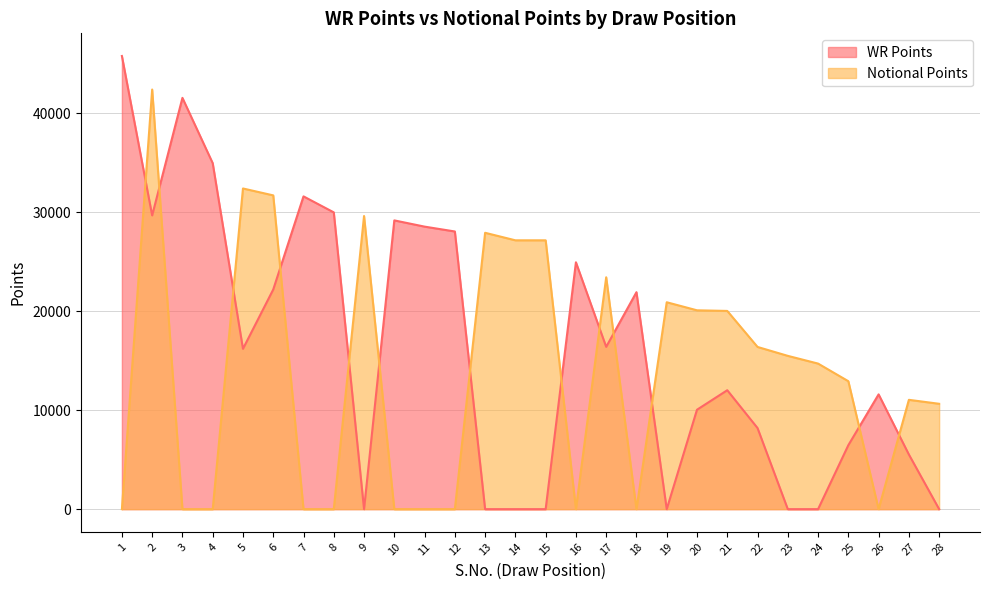

How many interior local valleys does the WR Points series have?

5